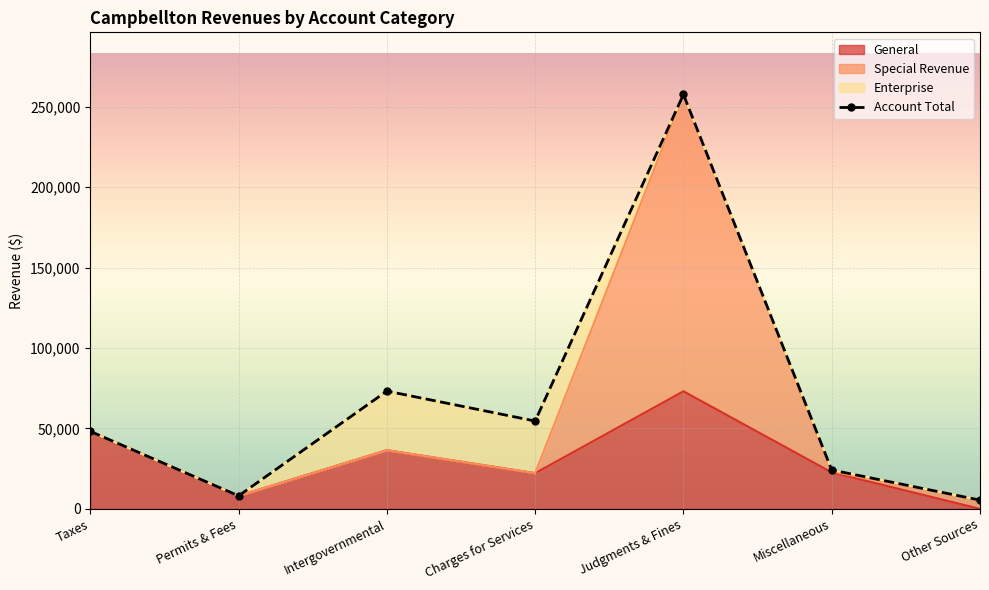

Rank the categories by value from lowest to highest.

Other Sources, Permits & Fees, Miscellaneous, Taxes, Charges for Services, Intergovernmental, Judgments & Fines